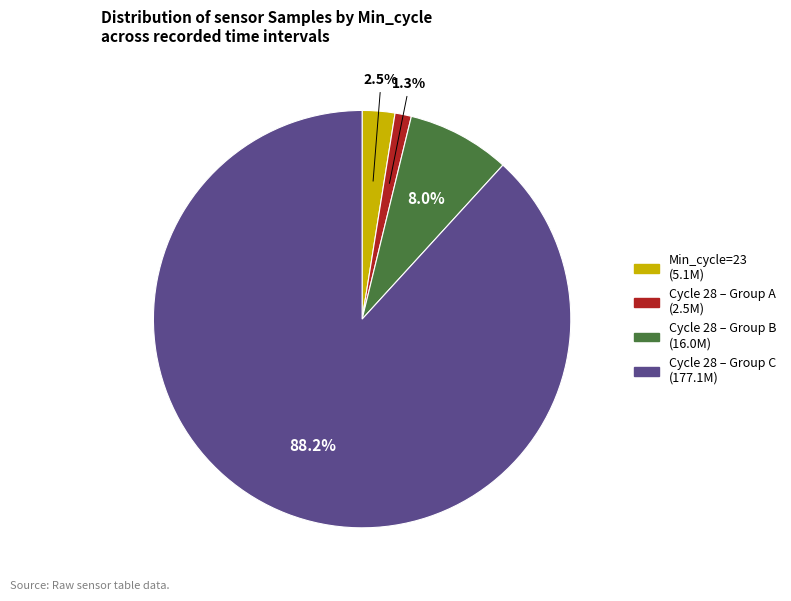

Is there a majority slice in this chart?

Yes